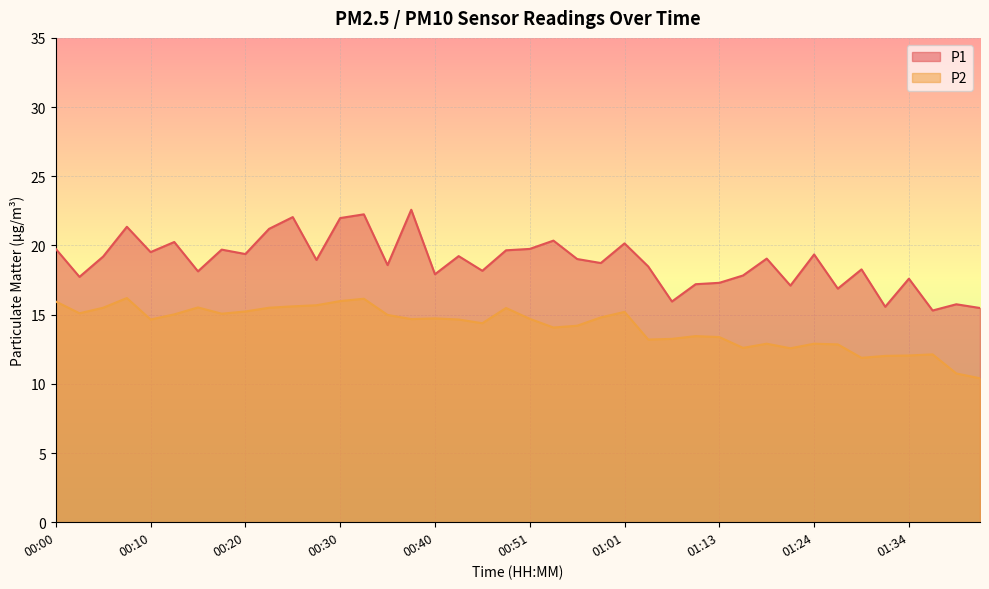

True or false: P2 has more than 0 points higher than both neighbors.

True